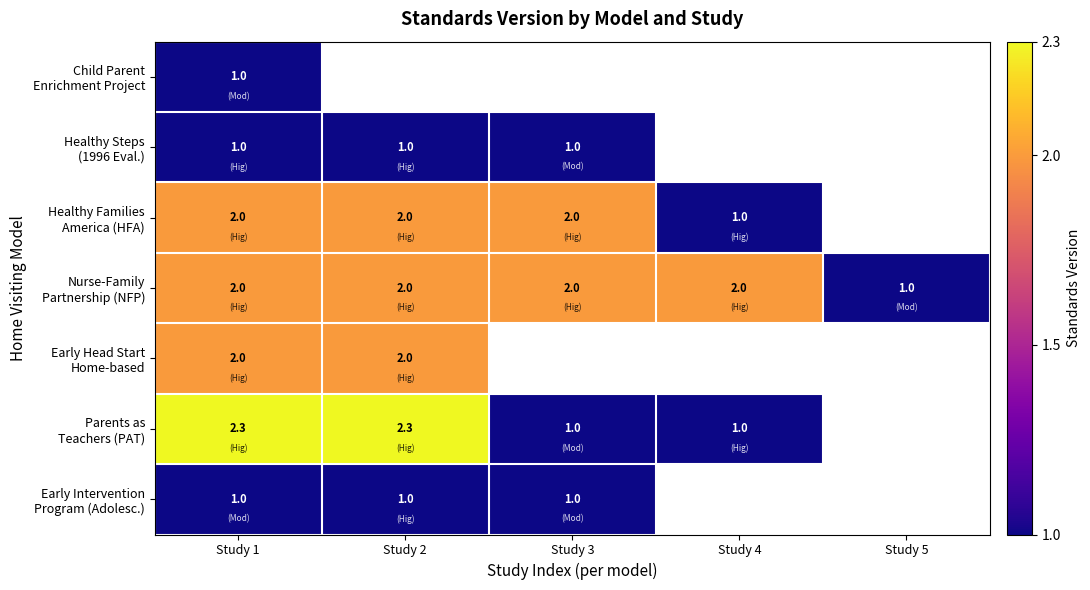

At which label does Early Head Start Home-based reach its minimum?

Study 1